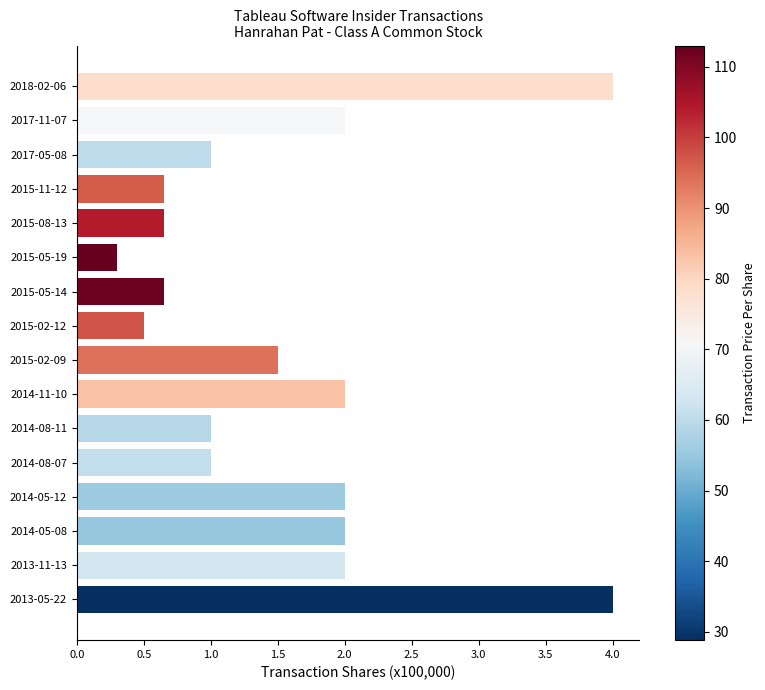

What is the minimum value shown in the chart?

0.3